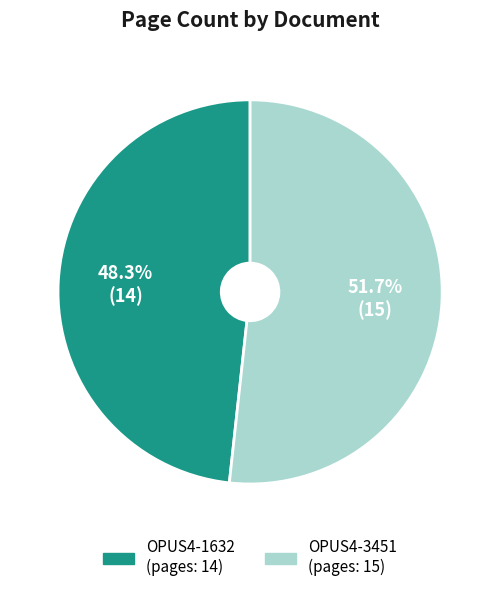

Is OPUS4-1632 the majority of the pie?

No